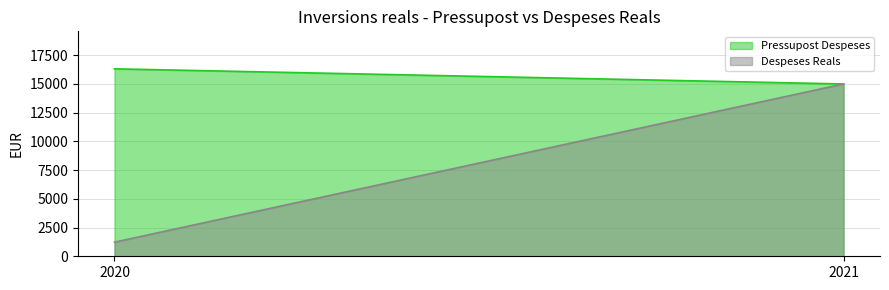

What is the total value across all series at 2021?

29967.9